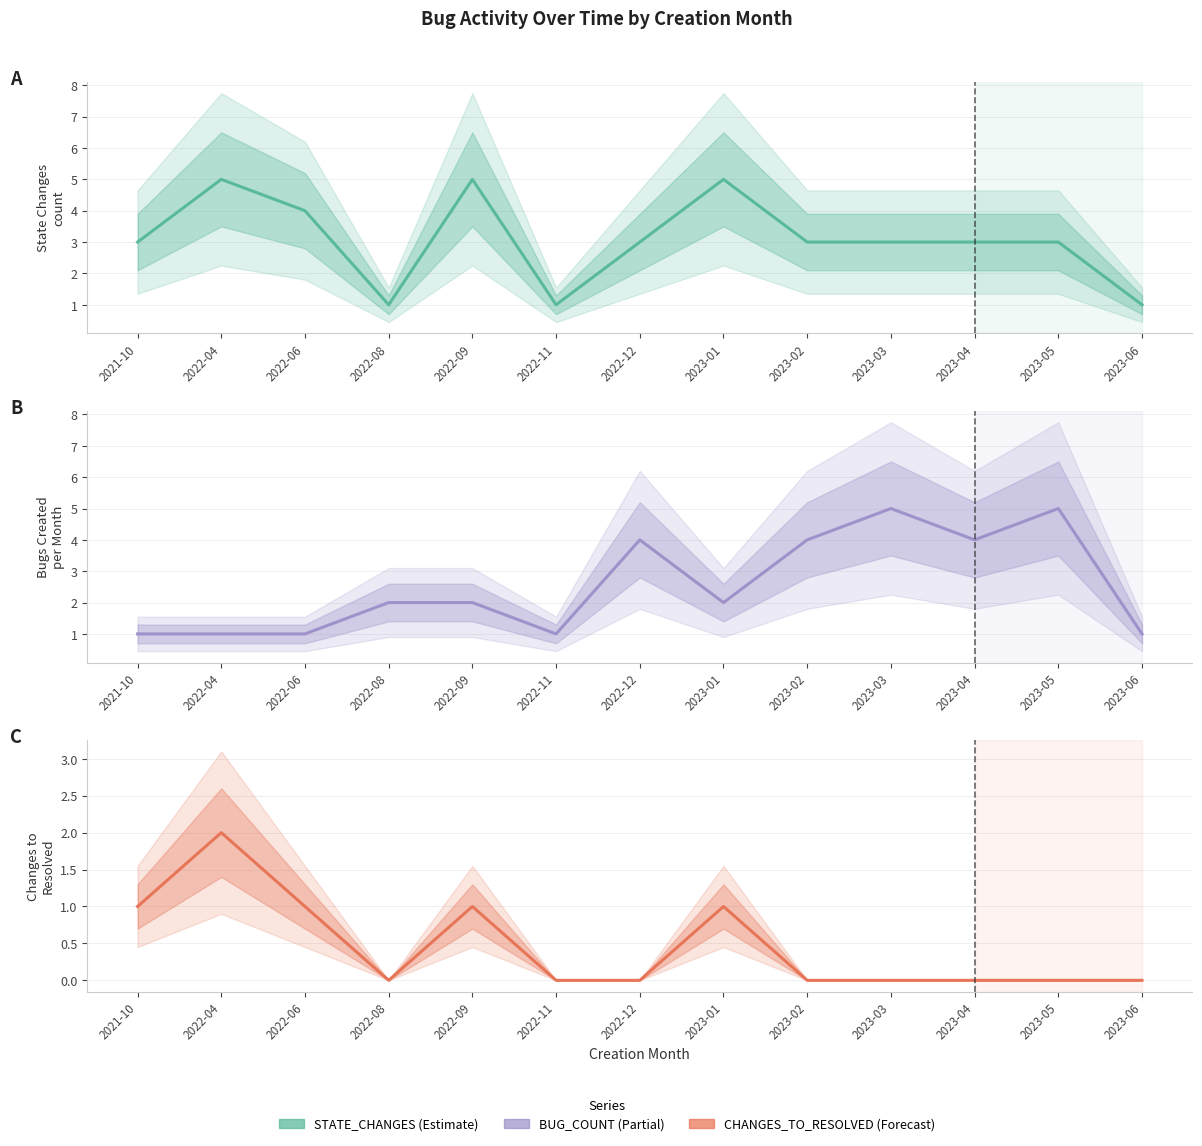

Reading left to right, what are all the values shown in this chart?

STATE_CHANGES: 2021-10=3	2022-04=5	2022-06=4	2022-08=1	2022-09=5	2022-11=1	2022-12=3	2023-01=5	2023-02=3	2023-03=3	2023-04=3	2023-05=3	2023-06=1
BUG_COUNT: 2021-10=1	2022-04=1	2022-06=1	2022-08=2	2022-09=2	2022-11=1	2022-12=4	2023-01=2	2023-02=4	2023-03=5	2023-04=4	2023-05=5	2023-06=1
CHANGES_TO_RESOLVED: 2021-10=1	2022-04=2	2022-06=1	2022-08=0	2022-09=1	2022-11=0	2022-12=0	2023-01=1	2023-02=0	2023-03=0	2023-04=0	2023-05=0	2023-06=0